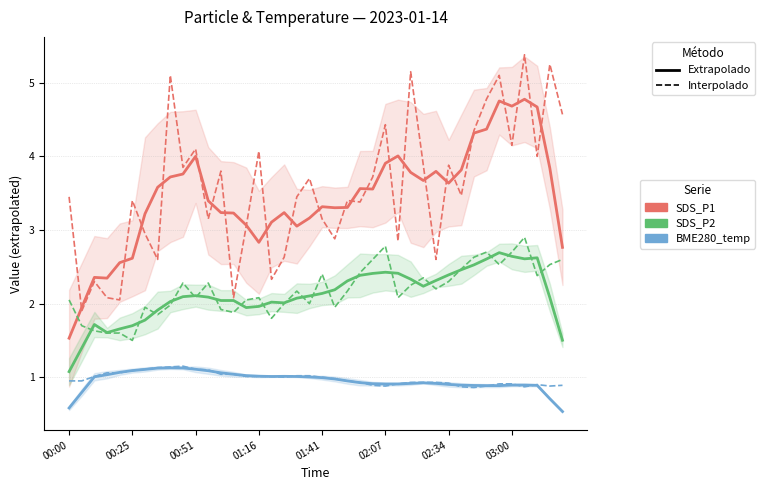

Rank the categories by SDS_P1 (Extrapolado) value from highest to lowest.

36, 34, 35, 37, 33, 32, 26, 10, 25, 38, 31, 29, 27, 9, 8, 28, 30, 03:00, 23, 24, 11, 20, 22, 21, 17, 12, 13, 02:34, 19, 16, 14, 18, 15, 39, 02:07, 01:41, 00:51, 01:16, 00:25, 00:00